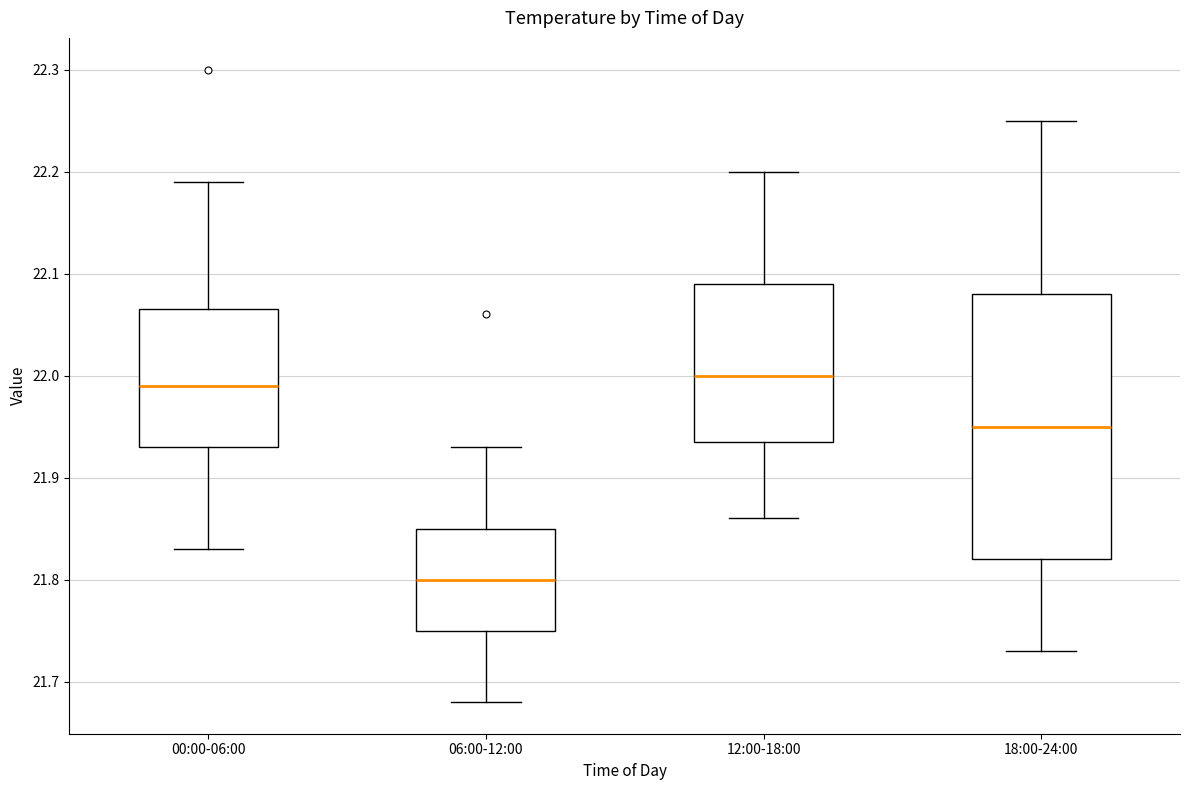

Comparing the boxes themselves (not the whiskers), which one is the tallest?

18:00-24:00